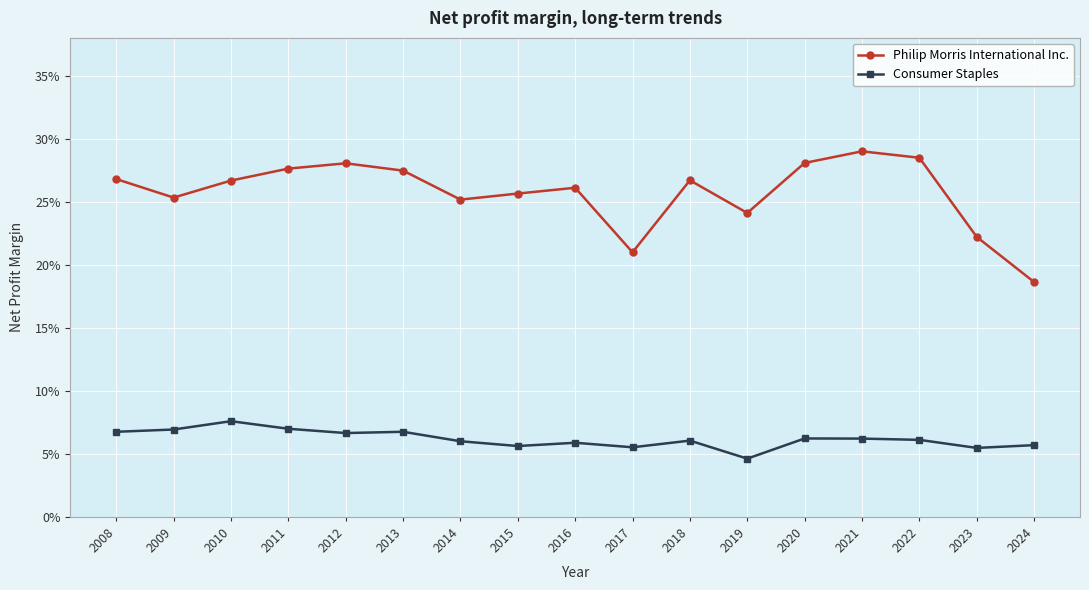

What are all the series names shown in the legend?

Philip Morris International Inc., Consumer Staples